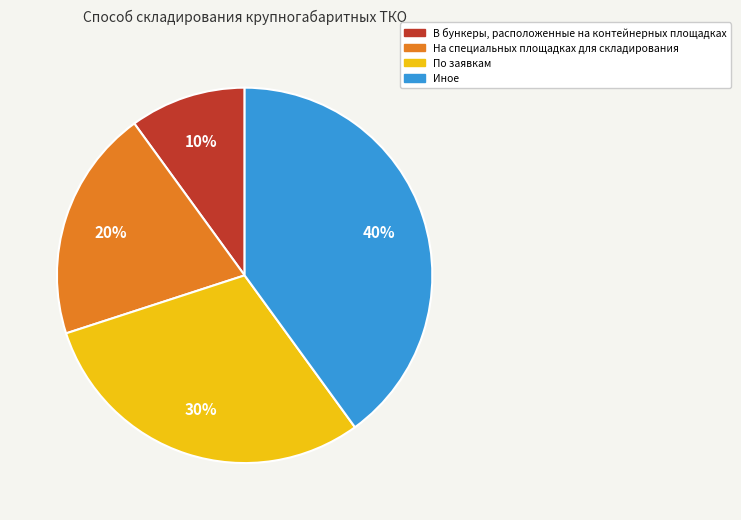

To the nearest percent, what is the difference between the largest and smallest slice percentages?

30%